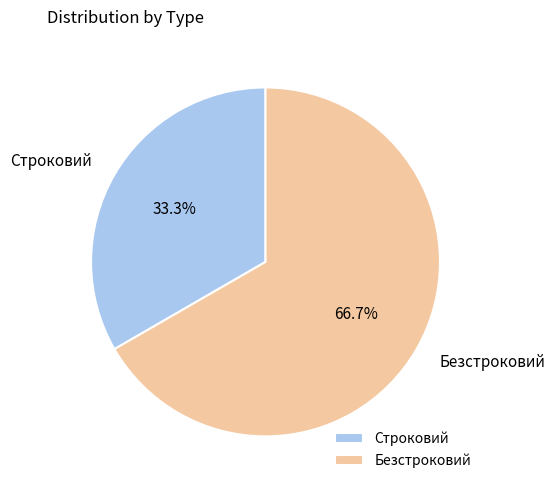

What is the total percentage of Строковий and Безстроковий?

100.0%